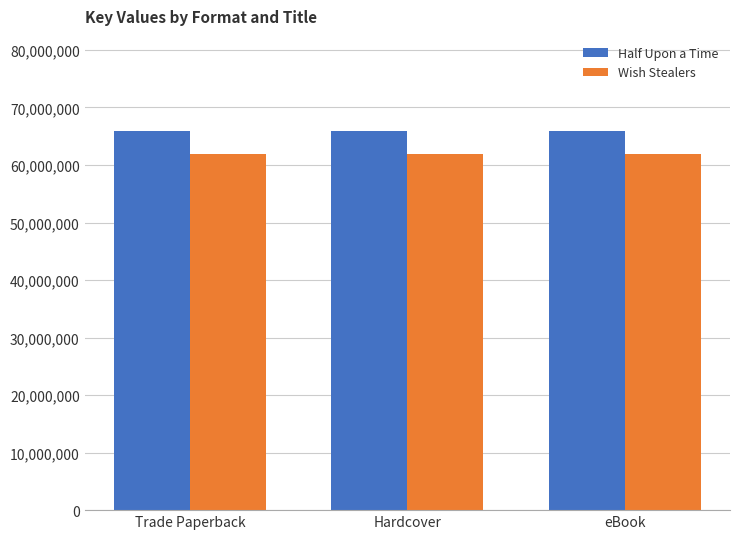

What is the spread (max minus min) of values at Trade Paperback?

4069693